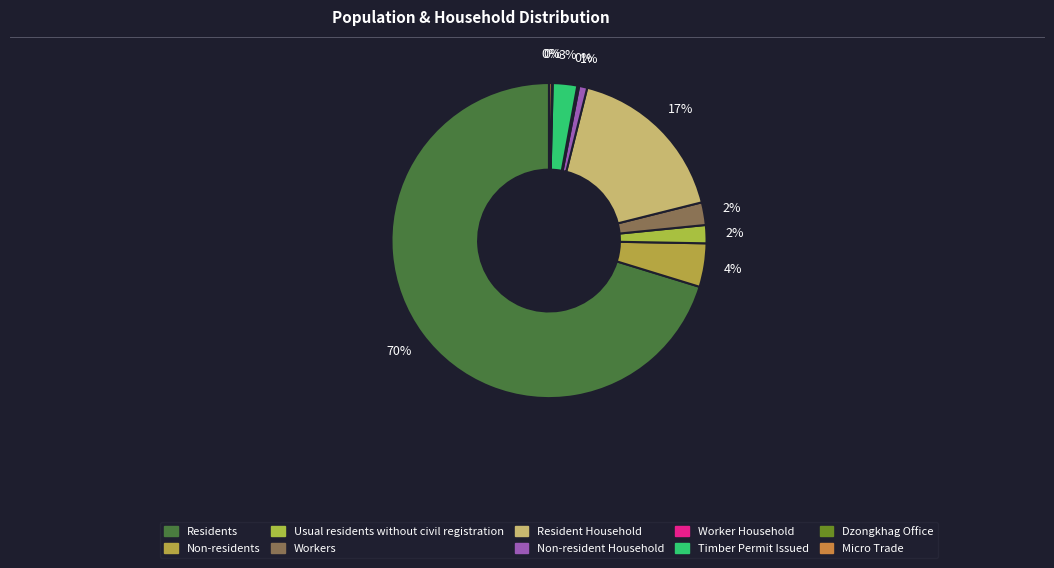

How much of the chart is everything except Usual residents without civil registration?

98.1%